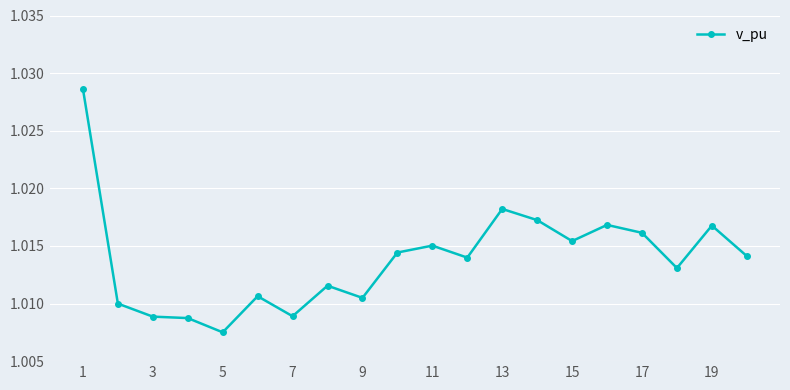

How many values are between 1 and 2?

20